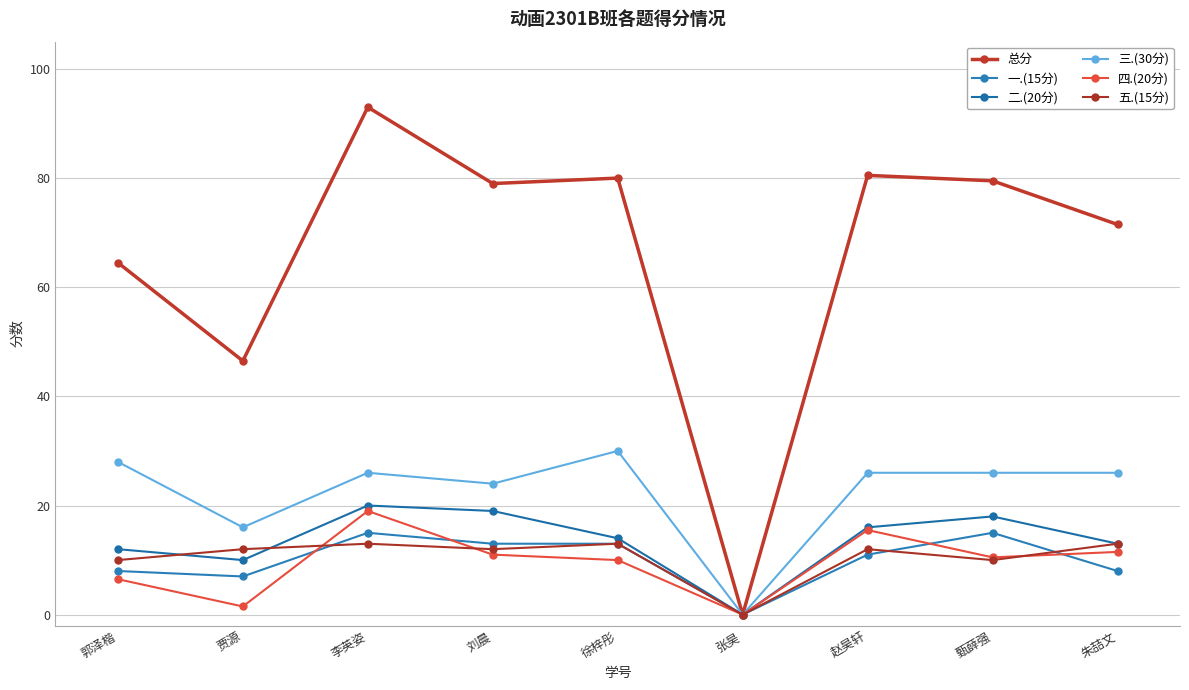

Rank the series by their maximum value, from lowest to highest.

五.(15分), 一.(15分), 四.(20分), 二.(20分), 三.(30分), 总分